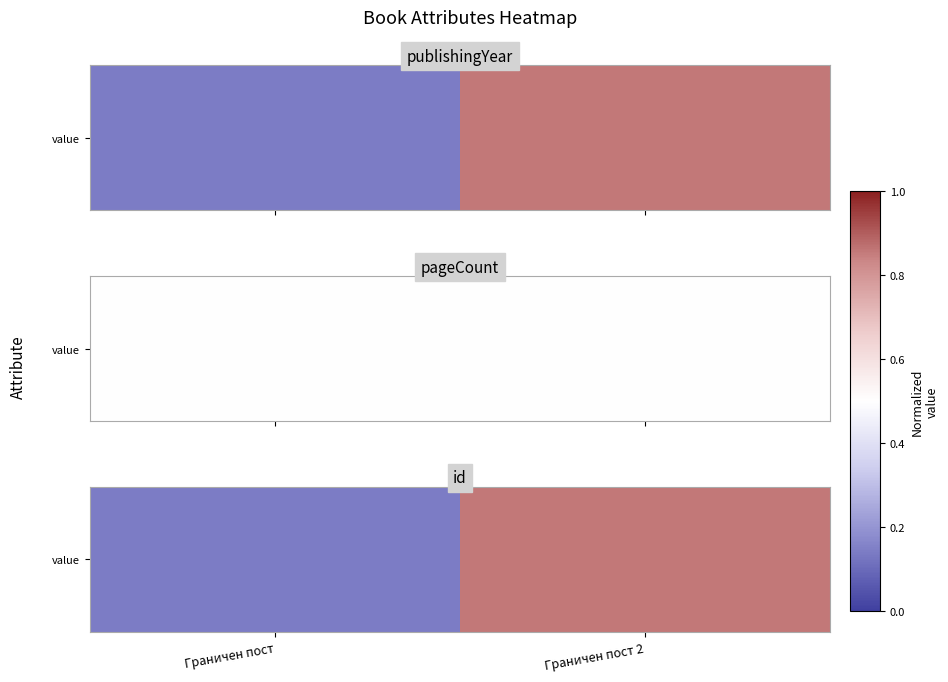

Is it true that the value at Граничен пост is 0?

False